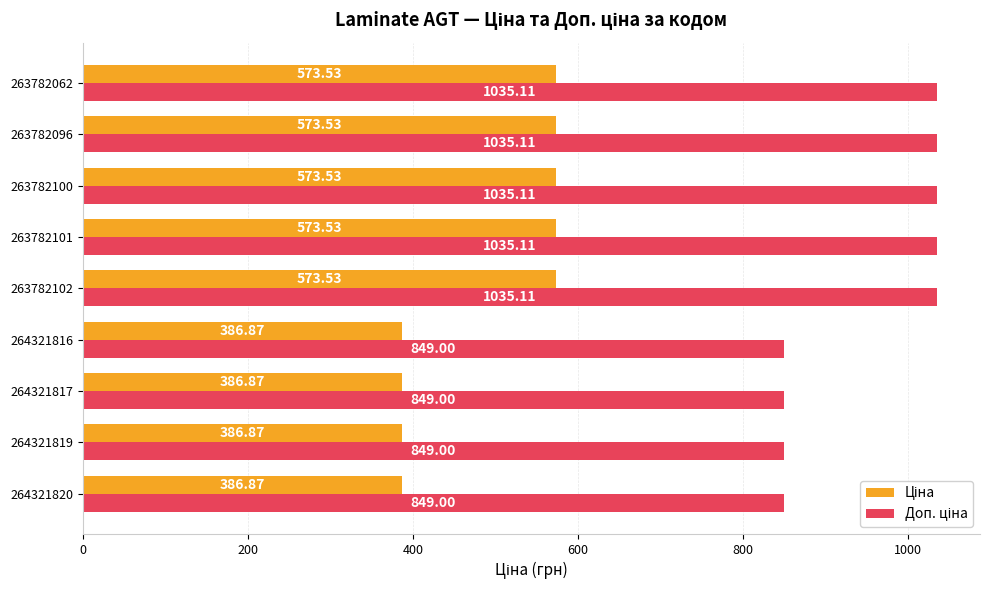

What is the spread (max minus min) of values at 264321820?

462.1